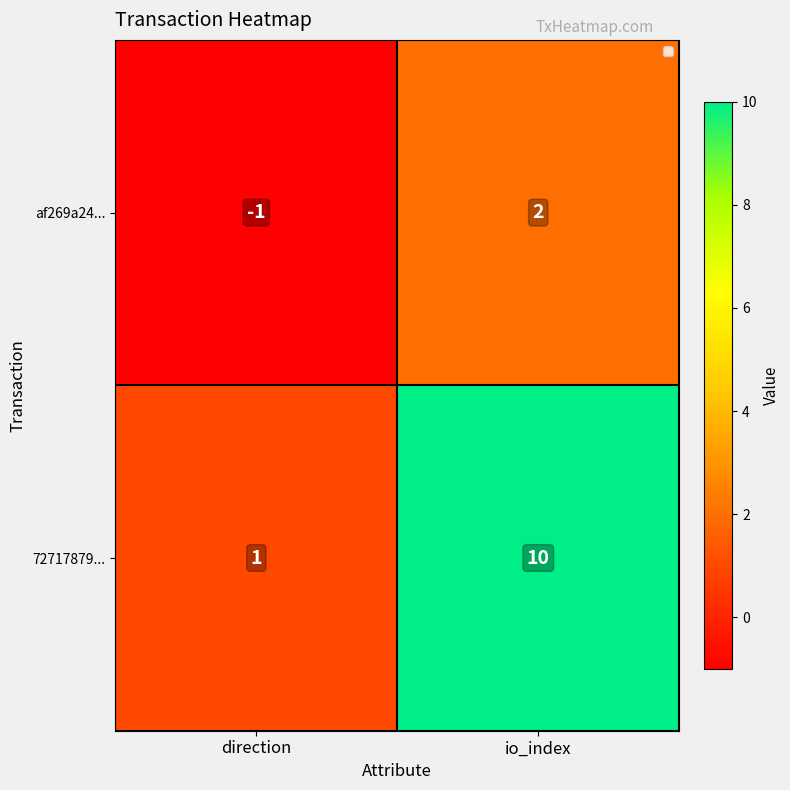

How many data points in af269a24... are less than 2?

1